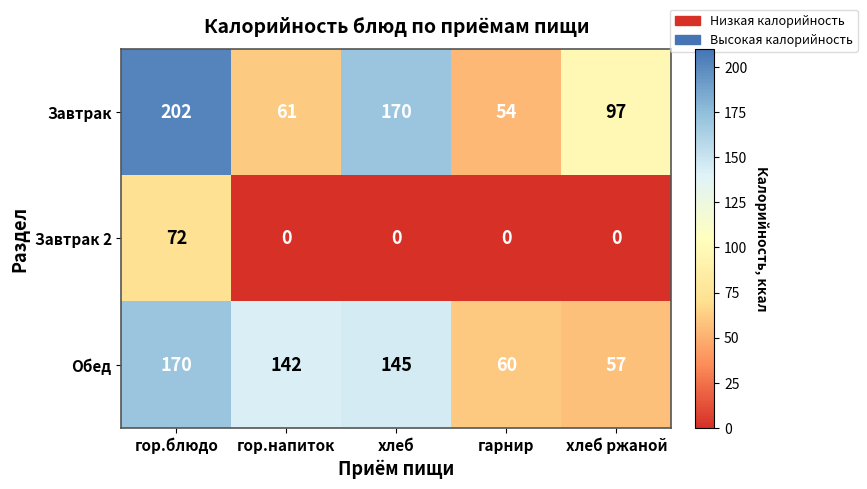

Which label corresponds to the largest value in the chart?

гор.блюдо